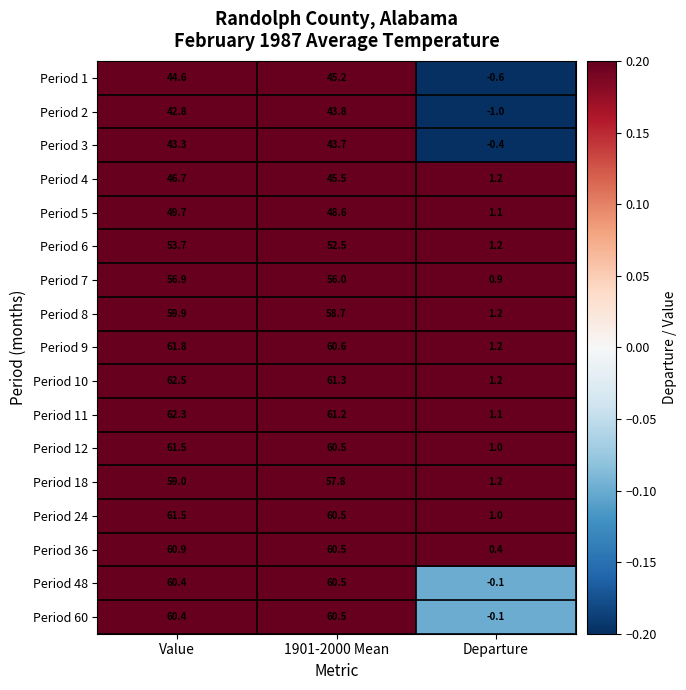

Which series has the largest total across all categories?

Period 10